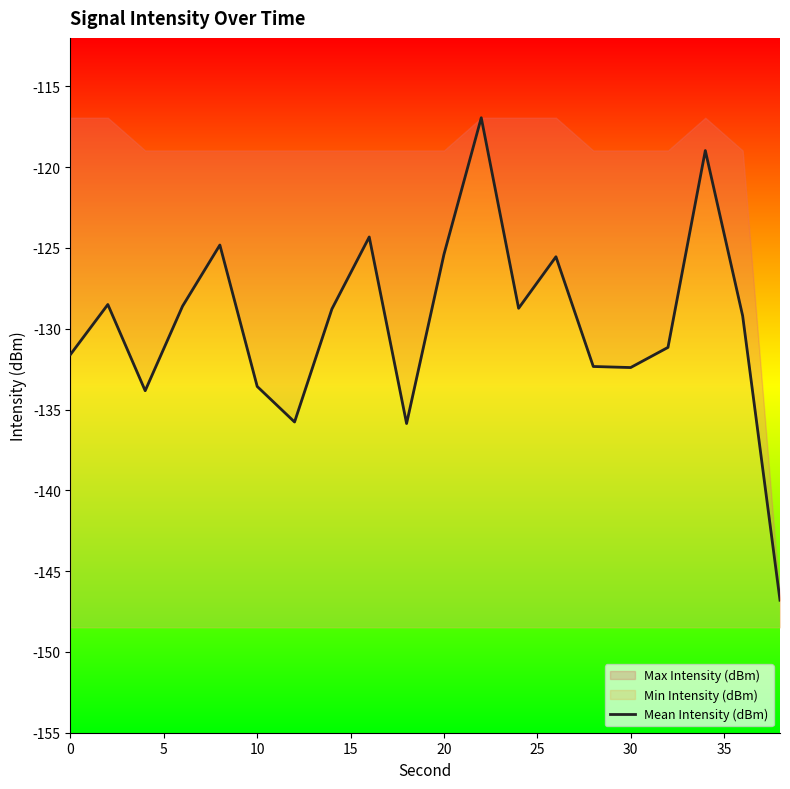

What is the minimum value shown in the chart?

-146.8